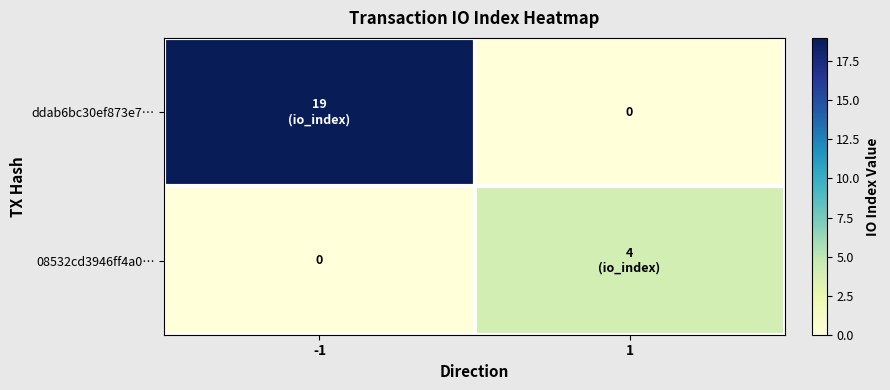

What is the average value of the ddab6bc30ef873e7… series?

10